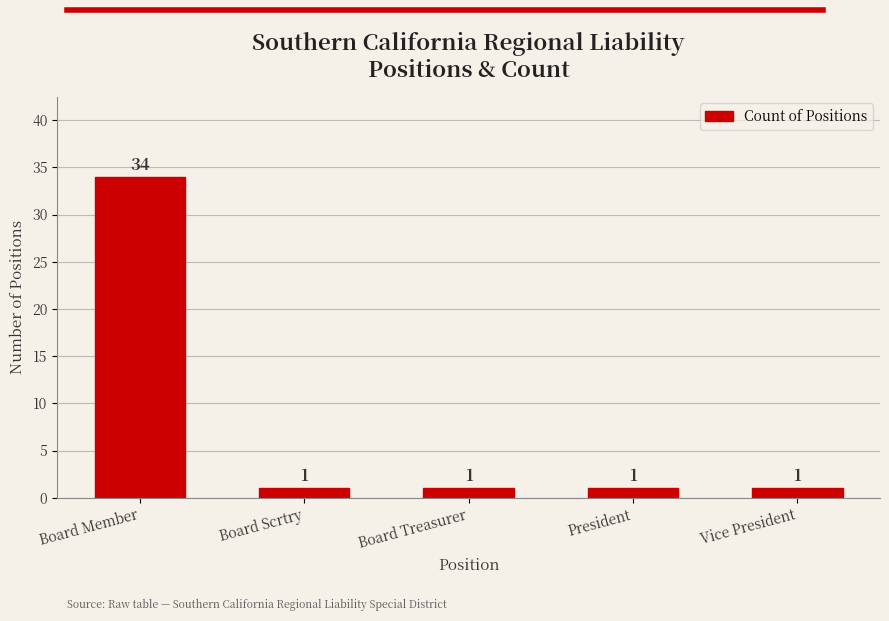

Is it true that the value at Board Member is 52?

False